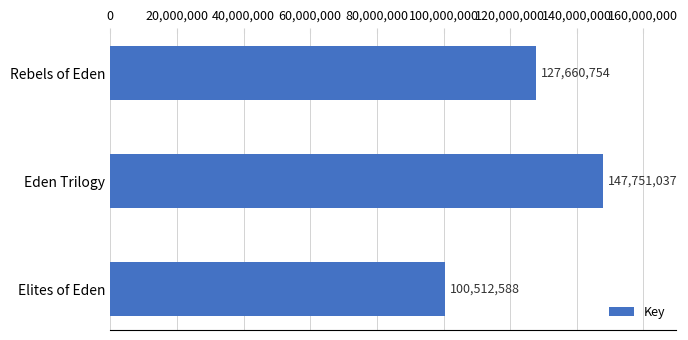

What is the difference between the maximum and minimum values?

47238449